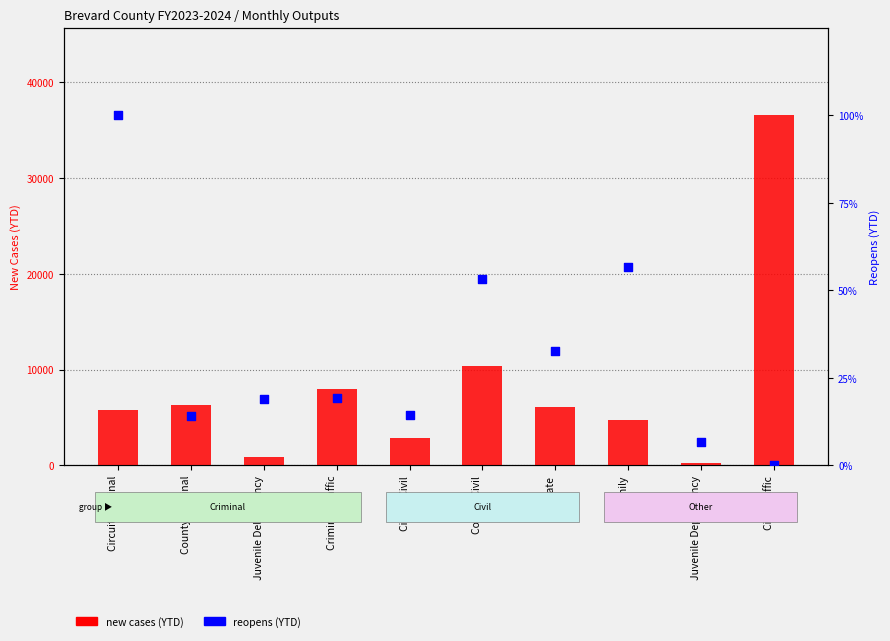

What is the total value across all series at County Civil?

14920